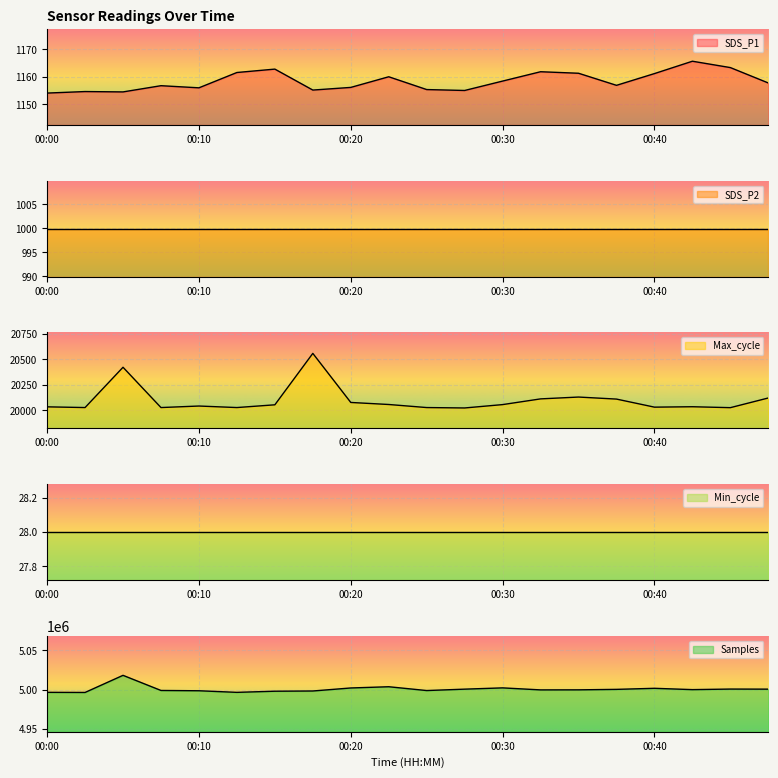

The value of SDS_P1 at 00:47 is 1792.8. True or false?

False